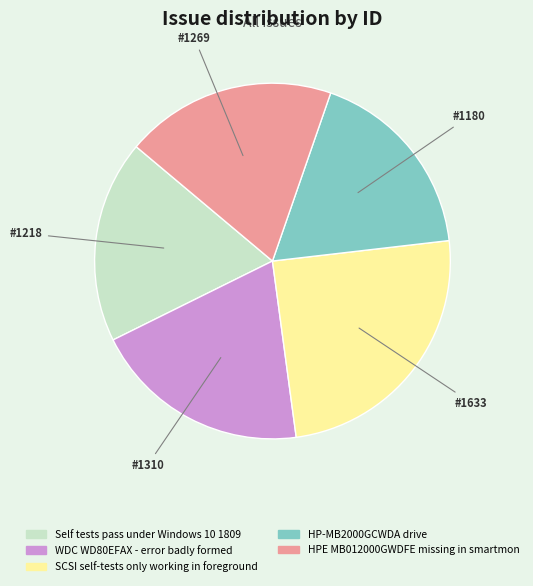

Approximately how many times larger is the value at HPE MB012000GWDFE missing in smartmon compared to WDC WD80EFAX - error badly formed?

1.0